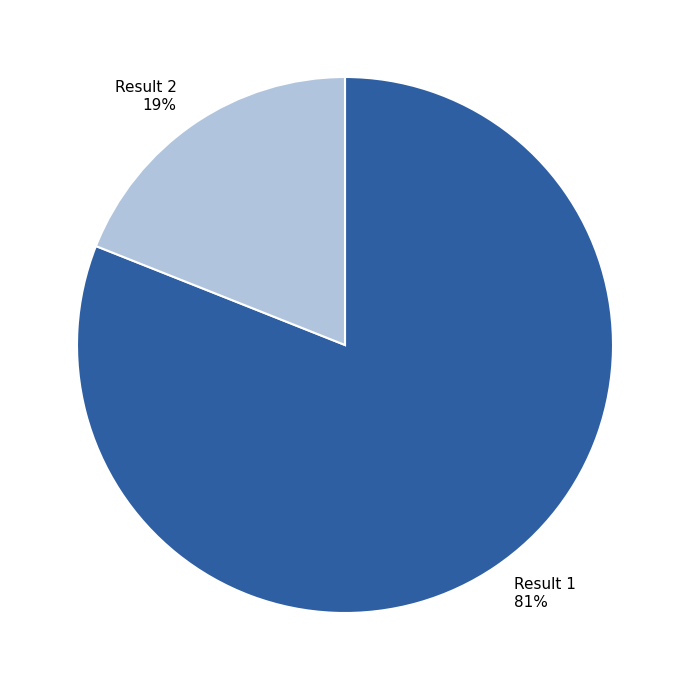

To the nearest percent, what portion does Result 2 represent?

19%